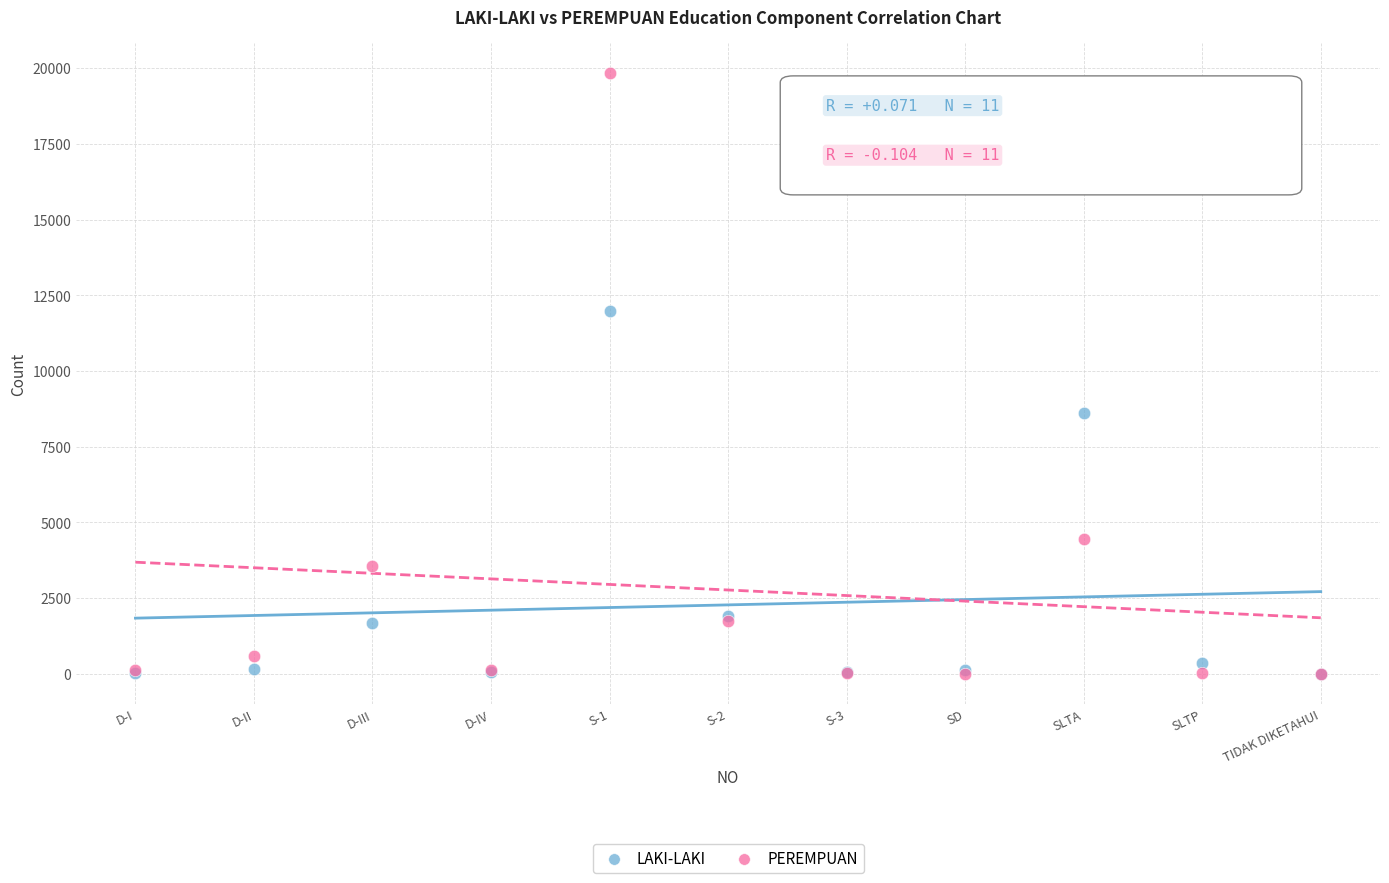

In the PEREMPUAN series, what Y value is closest to 9925?

4466